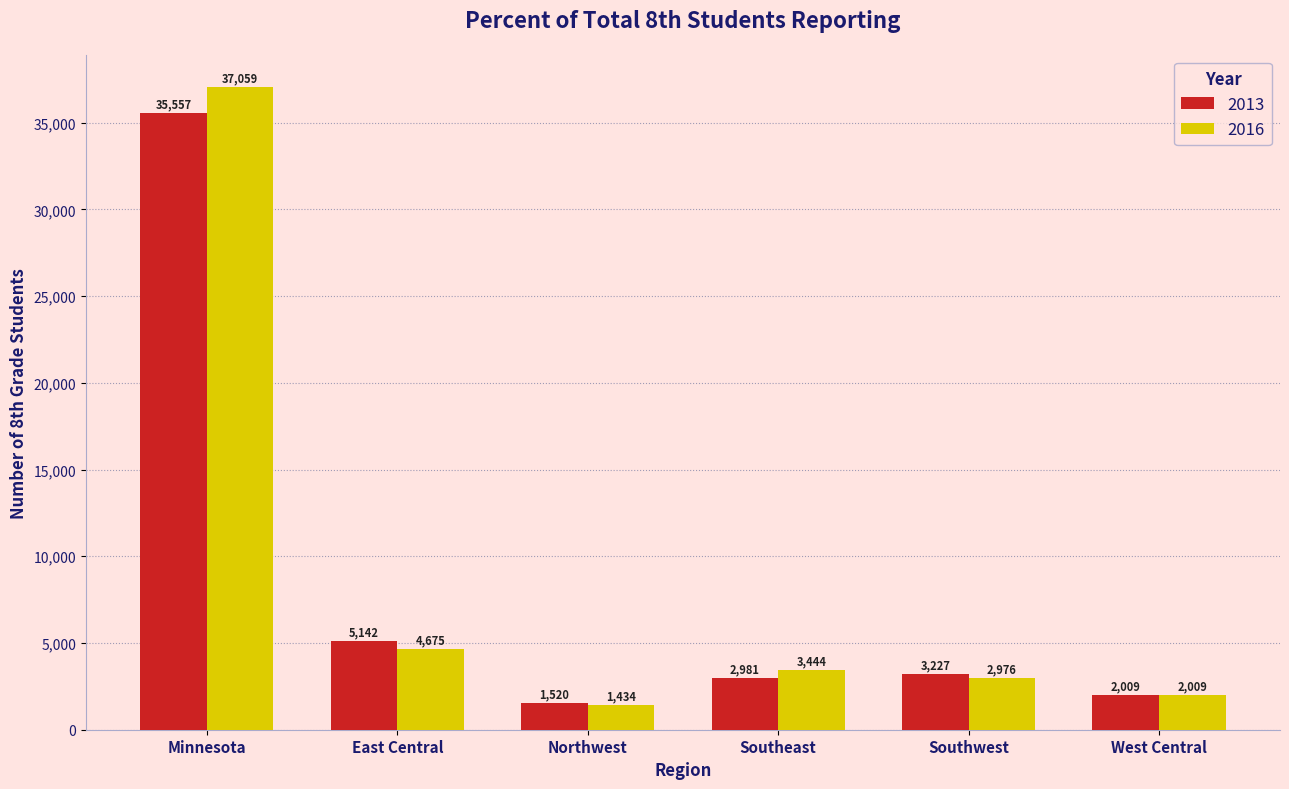

Rank the series by their average value, from lowest to highest.

2013, 2016